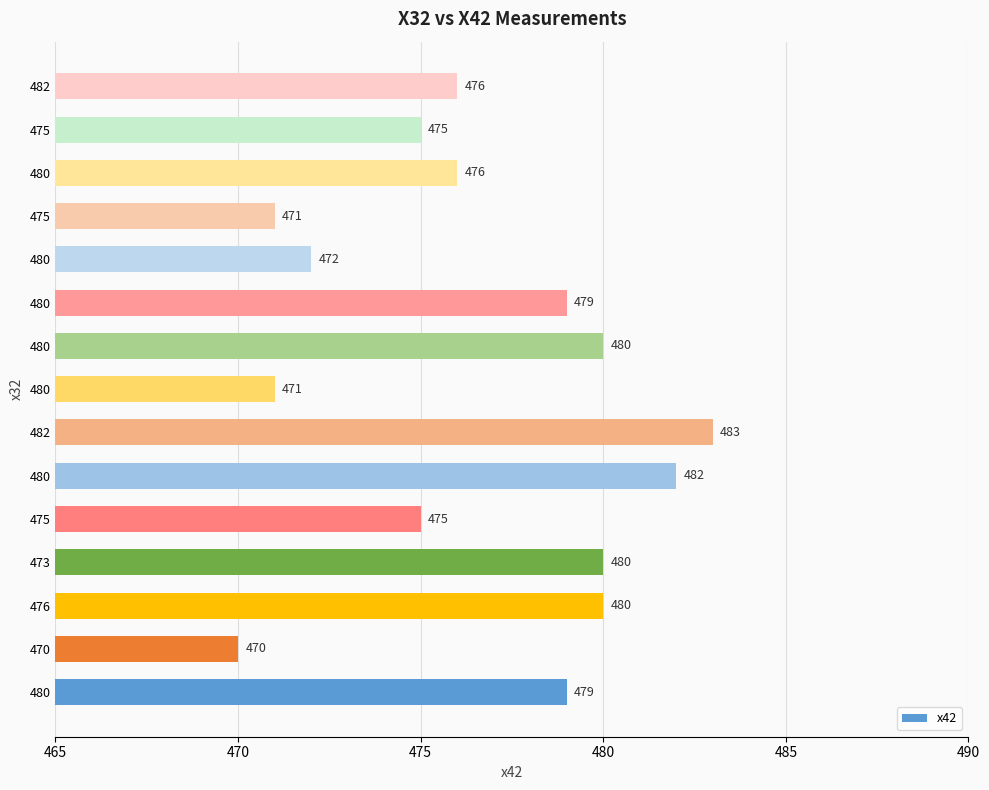

What is the sum of all values?

7149